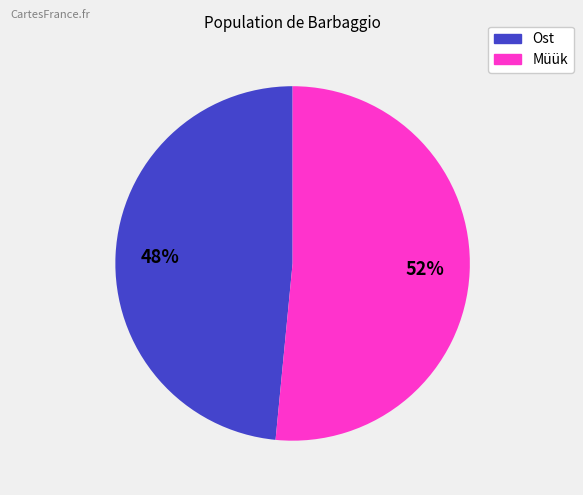

Count the number of slices in the pie.

2